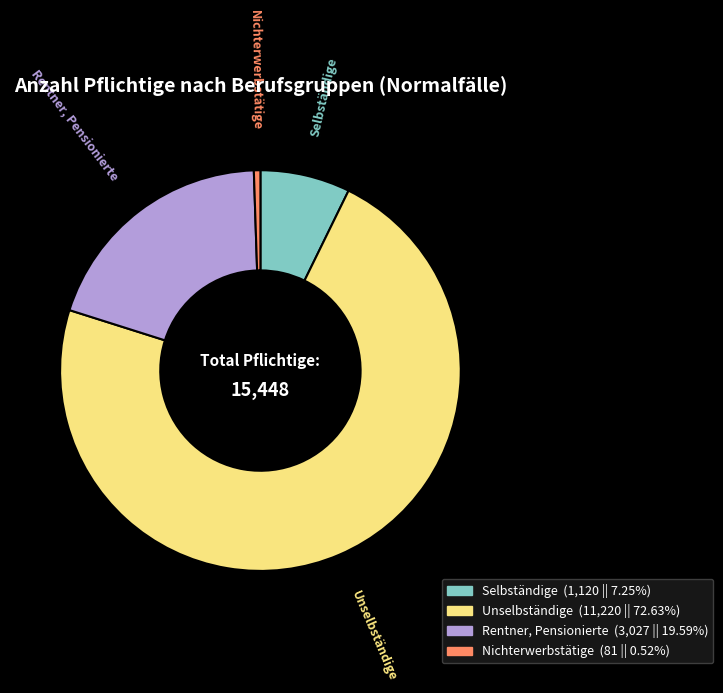

Between Nichterwerbstätige and Unselbständige, which is larger?

Unselbständige